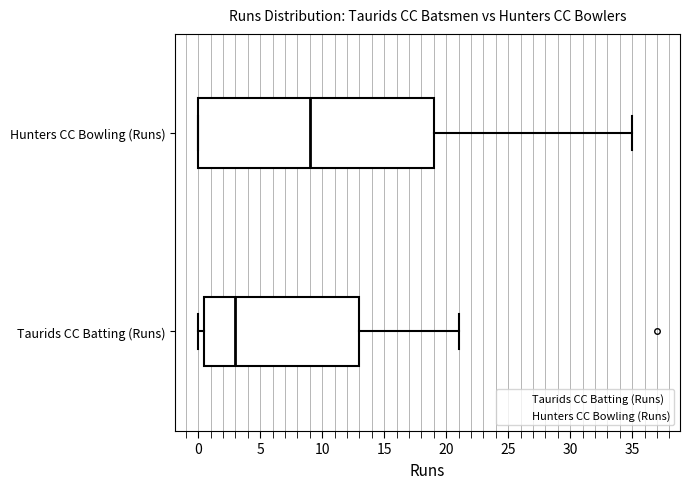

Reading bottom to top, transcribe this box plot: for each box, give where its median line is, the range the box spans, and where its two whiskers end, as read against the x-axis. The values are not printed on the chart, so give them approximately, as read against the axis.

Taurids CC Batting (Runs): median 3.0, box 0.5 to 13.0, whiskers 0.0 to 21.0
Hunters CC Bowling (Runs): median 9.0, box 0.0 to 19.0, whiskers 0.0 to 35.0